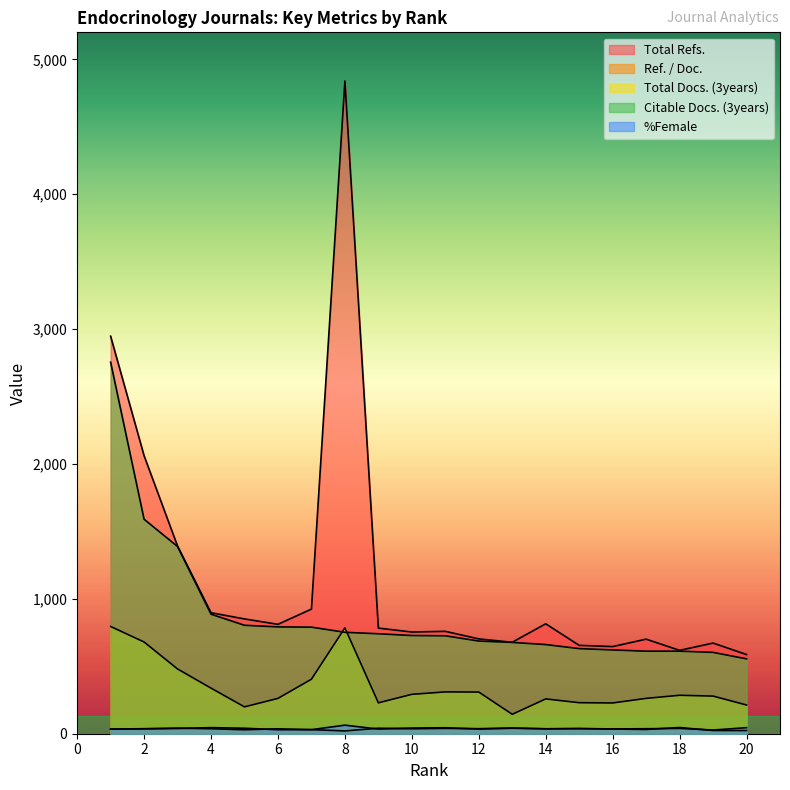

Does the chart have visible grid lines?

No